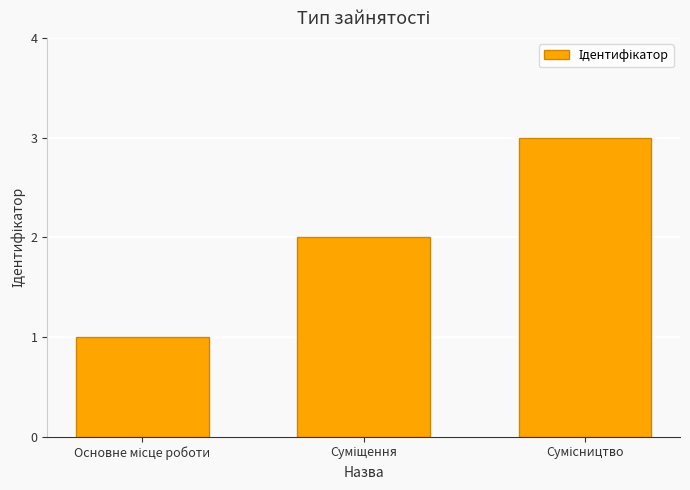

How many categories are shown in the chart?

3